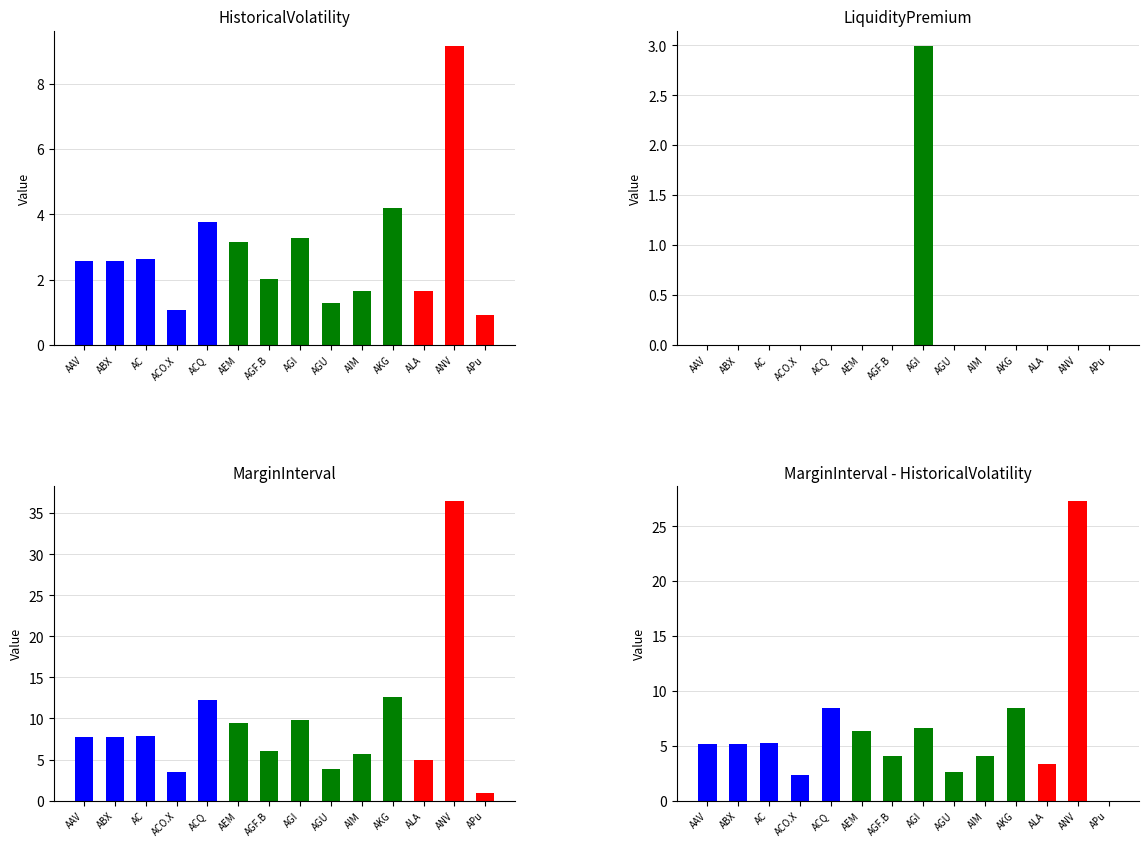

Reading left to right, extract all data points from this chart.

HistoricalVolatility: AAV=2.6	ABX=2.6	AC=2.6	ACO.X=1.1	ACQ=3.8	AEM=3.2	AGF.B=2.0	AGI=3.3	AGU=1.3	AIM=1.7	AKG=4.2	ALA=1.6	ANV=9.2	APu=0.9
LiquidityPremium: AAV=0.0	ABX=0.0	AC=0.0	ACO.X=0.0	ACQ=0.0	AEM=0.0	AGF.B=0.0	AGI=3.0	AGU=0.0	AIM=0.0	AKG=0.0	ALA=0.0	ANV=0.0	APu=0.0
MarginInterval: AAV=7.7	ABX=7.7	AC=7.9	ACO.X=3.4	ACQ=12.3	AEM=9.5	AGF.B=6.0	AGI=9.9	AGU=3.9	AIM=5.7	AKG=12.6	ALA=4.9	ANV=36.5	APu=0.9
MarginInterval - HistoricalVolatility: AAV=5.1	ABX=5.1	AC=5.3	ACO.X=2.4	ACQ=8.5	AEM=6.3	AGF.B=4.0	AGI=6.6	AGU=2.6	AIM=4.0	AKG=8.4	ALA=3.3	ANV=27.3	APu=0.0